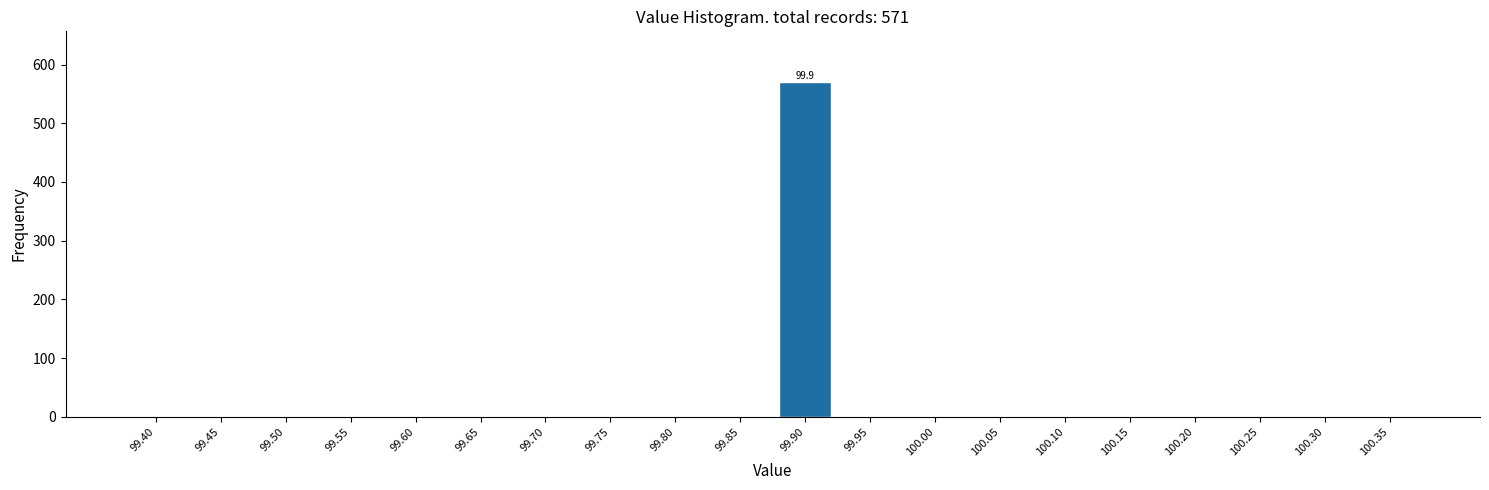

Reading right to left, transcribe all the data shown in this chart.

100.35=0	100.30=0	100.25=0	100.20=0	100.15=0	100.10=0	100.05=0	100.00=0	99.95=0	99.90=571	99.85=0	99.80=0	99.75=0	99.70=0	99.65=0	99.60=0	99.55=0	99.50=0	99.45=0	99.40=0